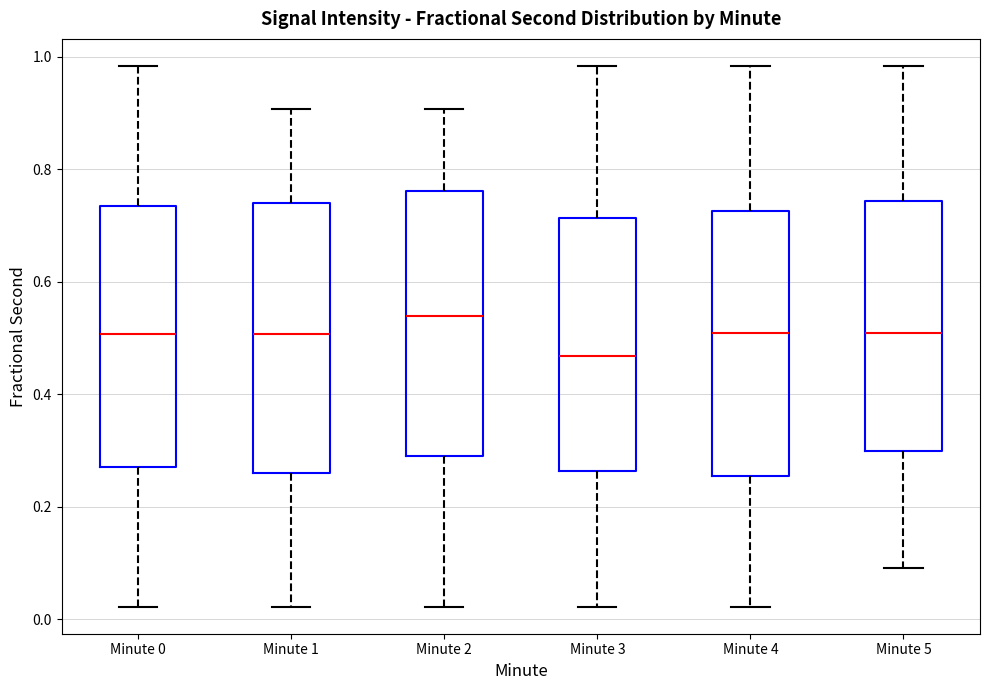

Where does the median line of the box for Minute 4 sit on the y-axis? The values are not printed on the chart, so give them approximately, as read against the axis.

0.50